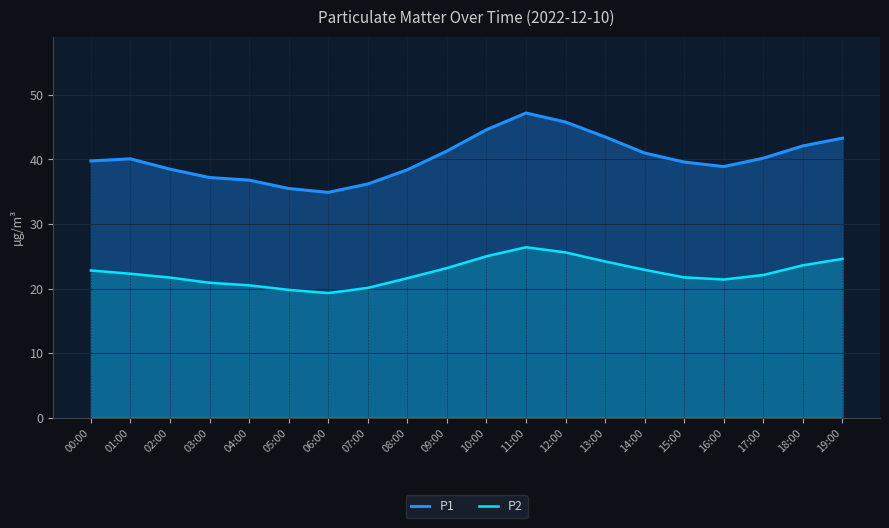

How many series are shown in this chart?

2